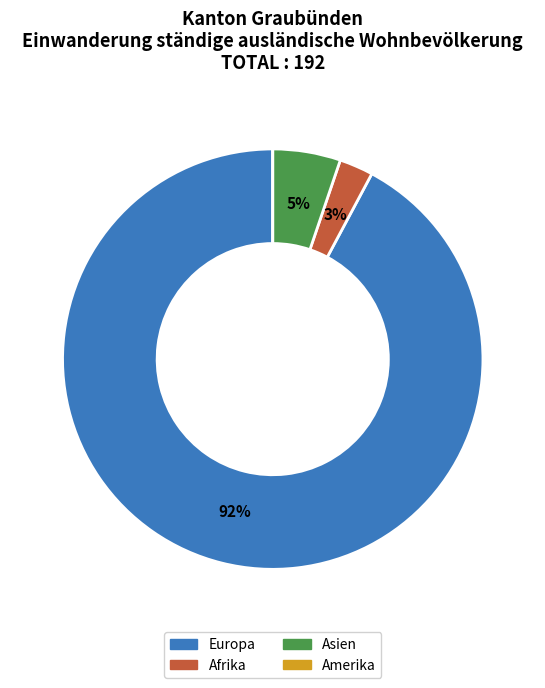

To the nearest percent, what percentage of the pie is Europa?

92%